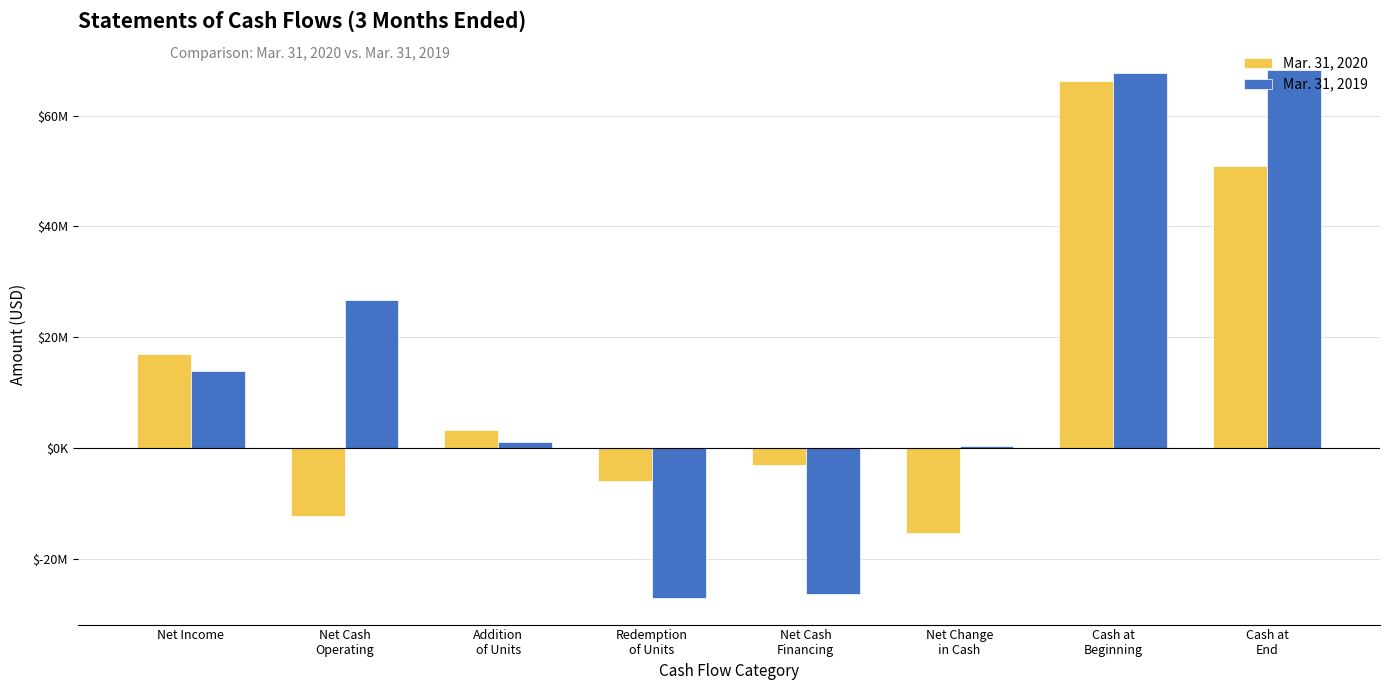

Are the bars grouped side by side (vs. stacked)?

Yes